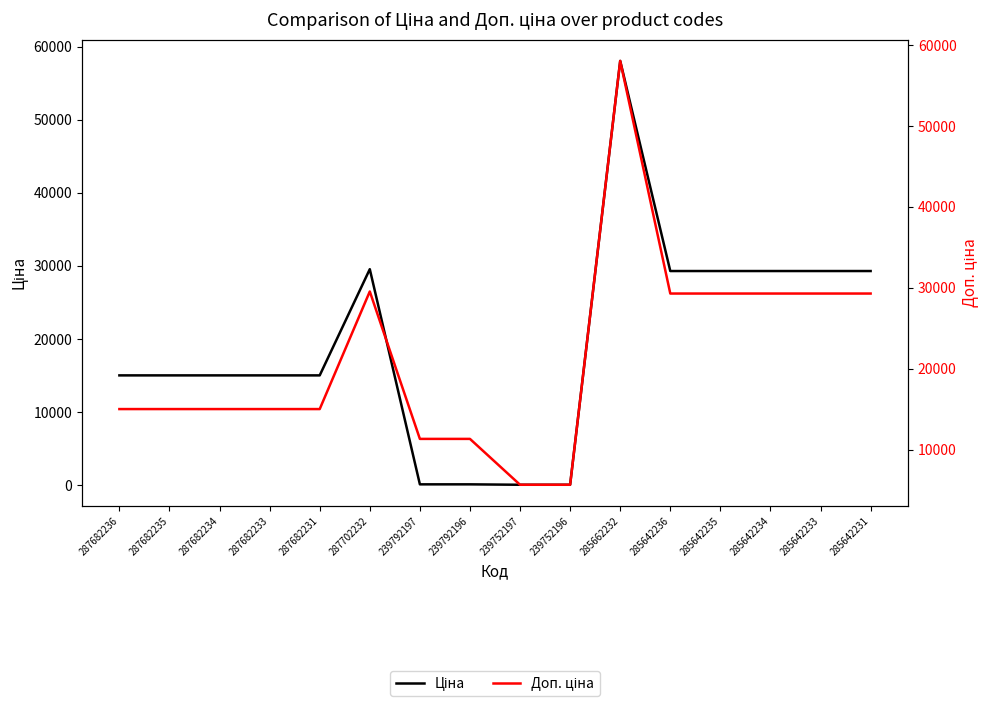

How many interior local peaks does the Ціна series have?

2